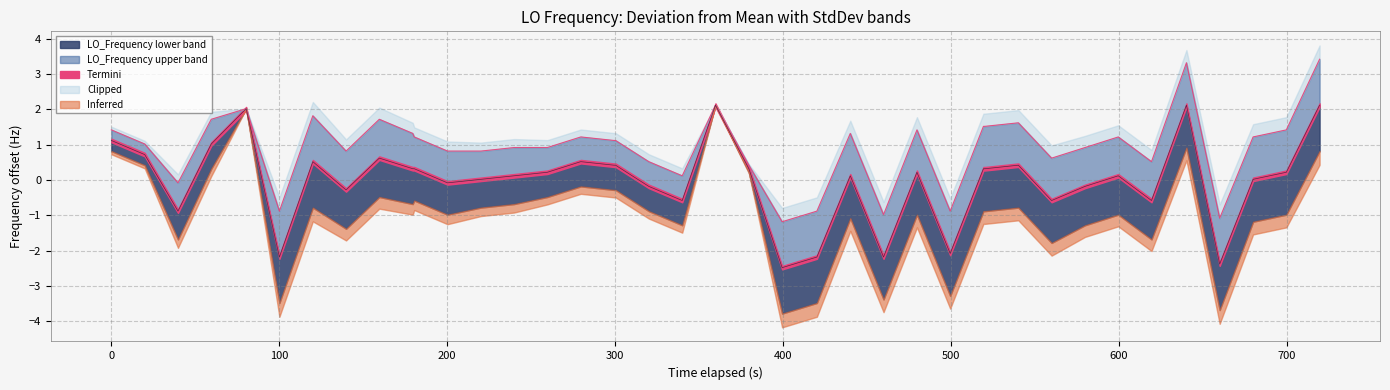

True or false: there are more than 2 points higher than both neighbors.

True